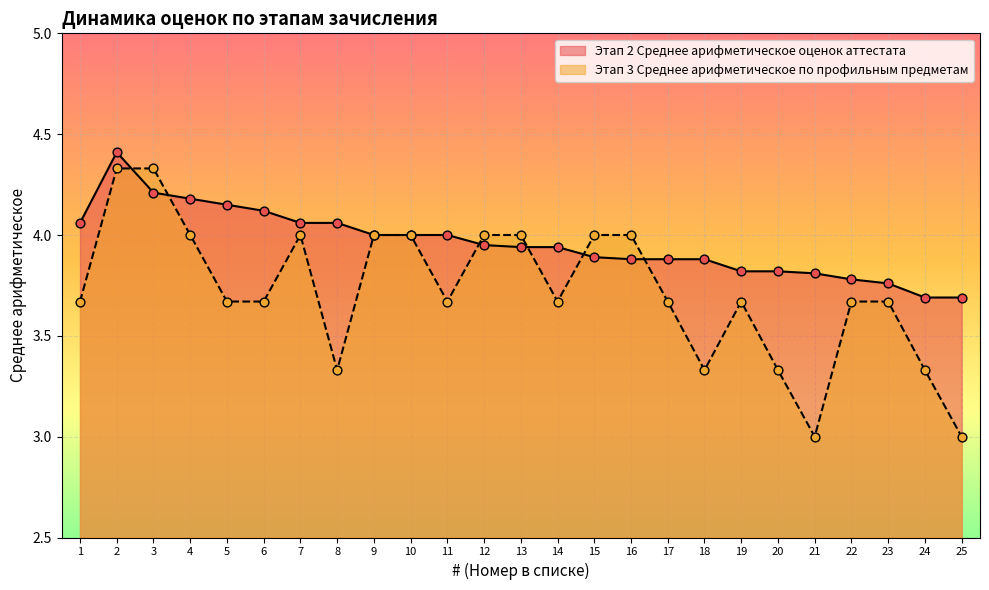

What are all the series names shown in the legend?

Этап 2 Среднее арифметическое оценок аттестата, Этап 3 Среднее арифметическое по профильным предметам